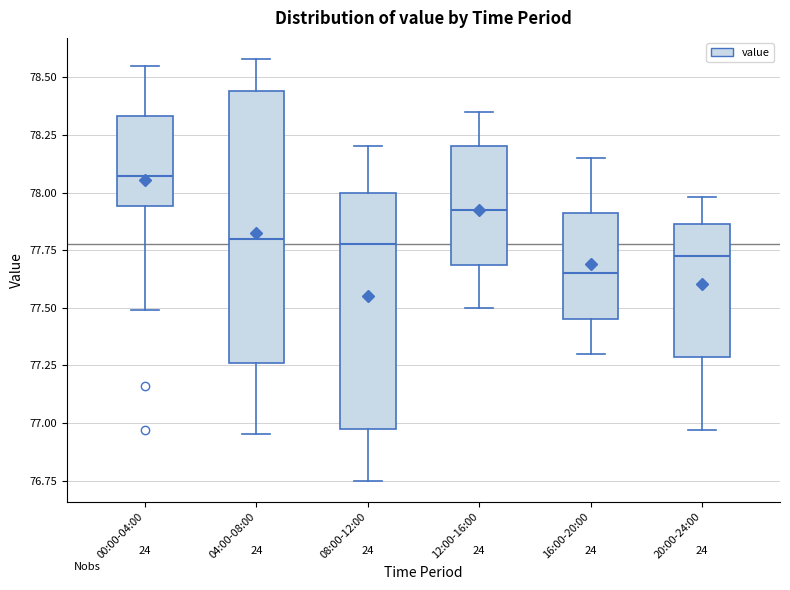

Which box's median line is the highest?

00:00-04:00